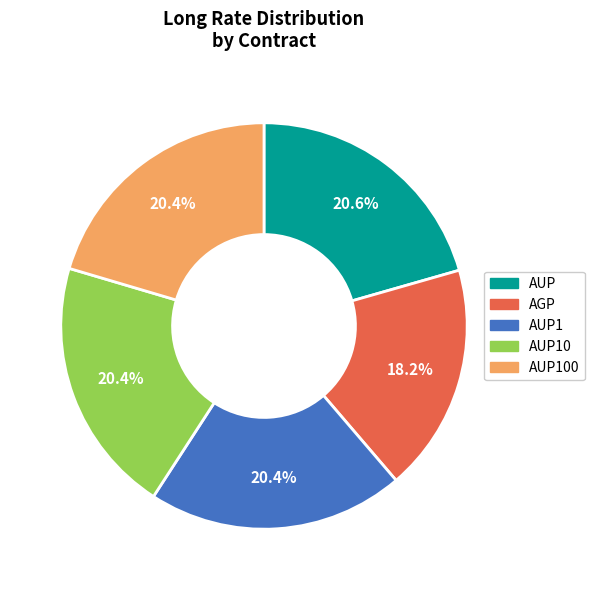

Does any single category account for the majority?

No